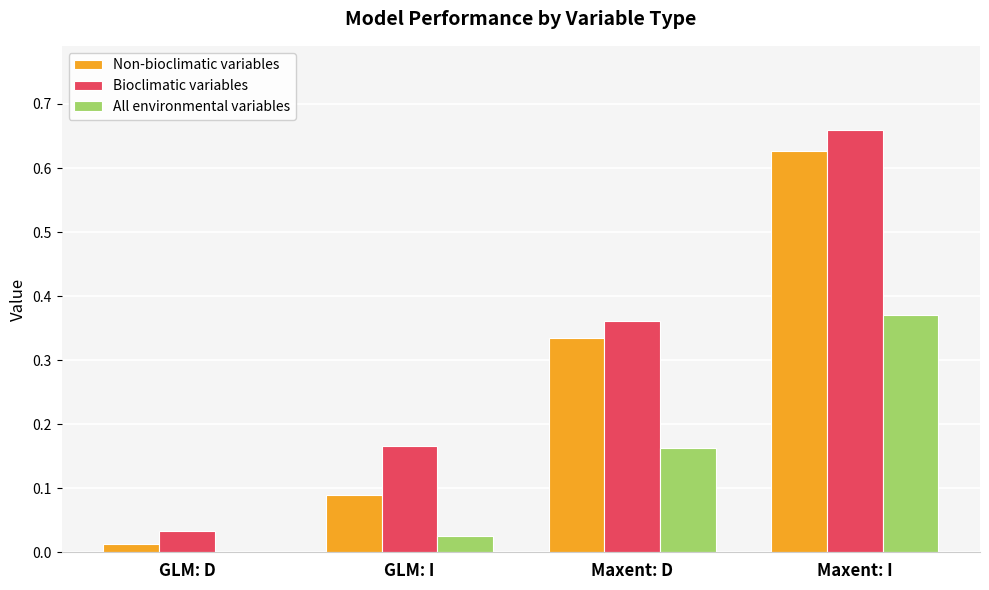

Which category has the highest value in the Bioclimatic variables series?

Maxent: I